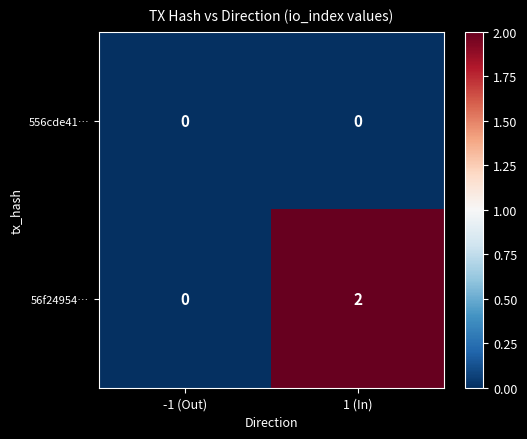

The 56f24954… series shows -1 at -1 (Out). True or false?

False